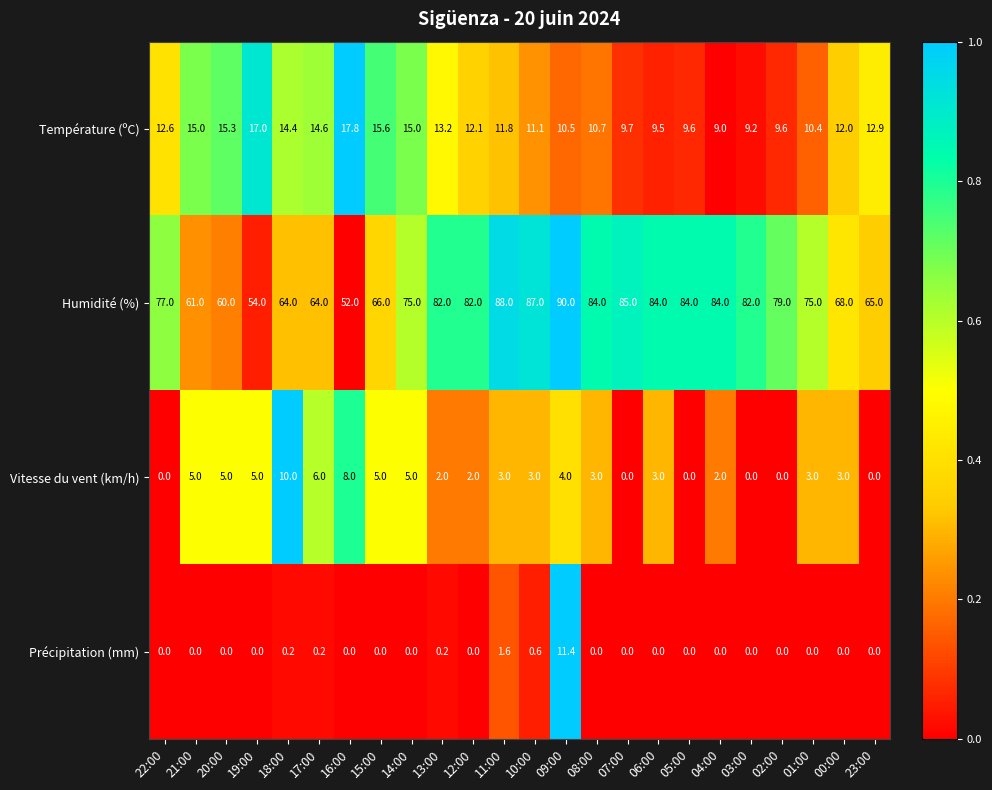

Between 04:00 and 02:00, which series saw the biggest shift?

Humidité (%)